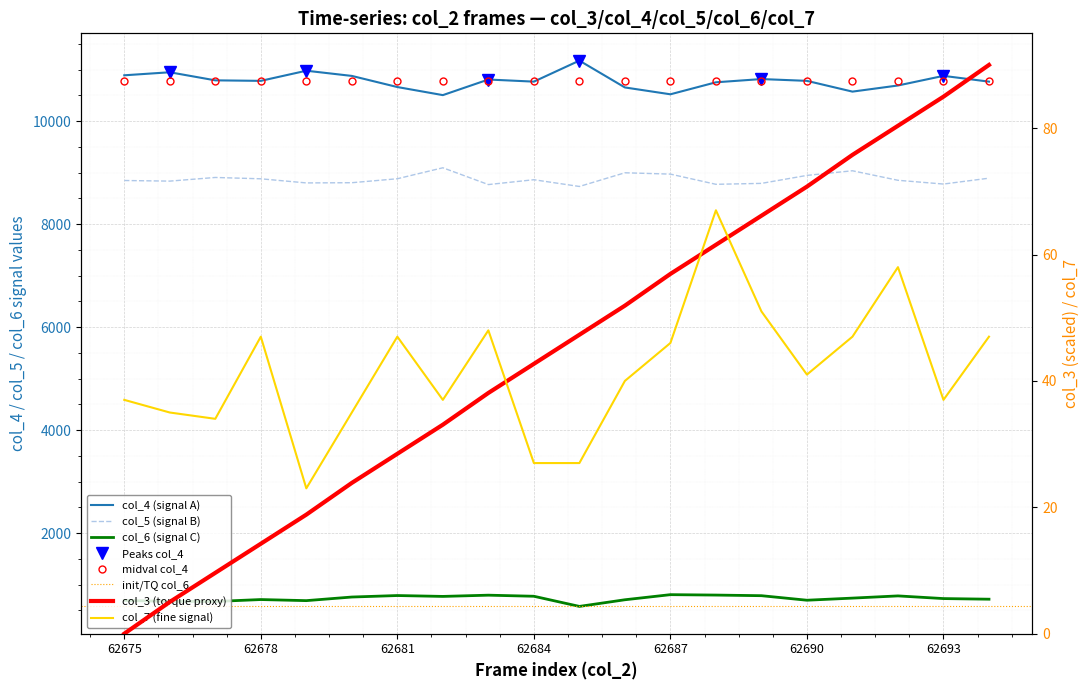

Which has a higher value, 62691 or 62679?

62679